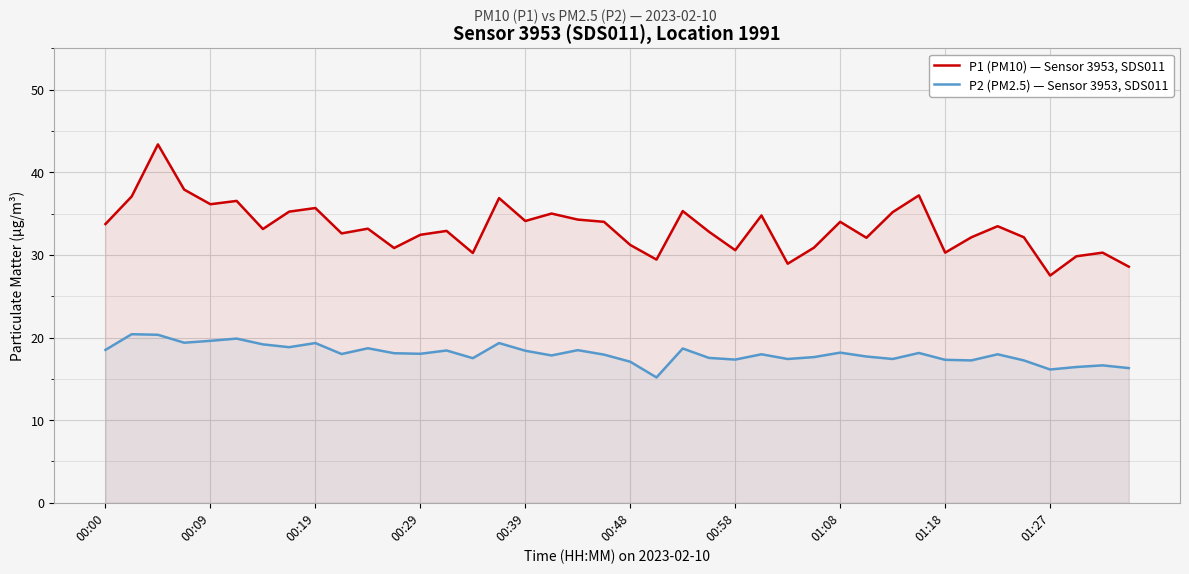

Which series changed the most between 14 and 27?

P1 (PM10) — Sensor 3953, SDS011